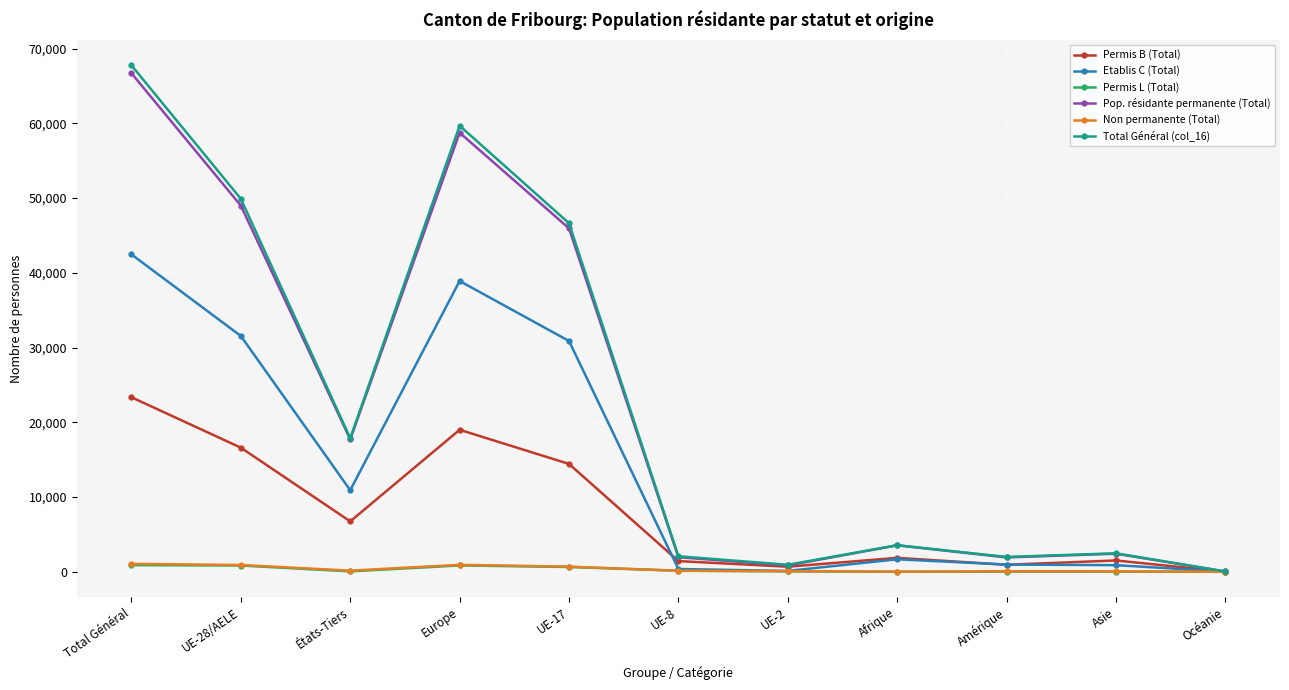

What position from the right is UE-8?

6